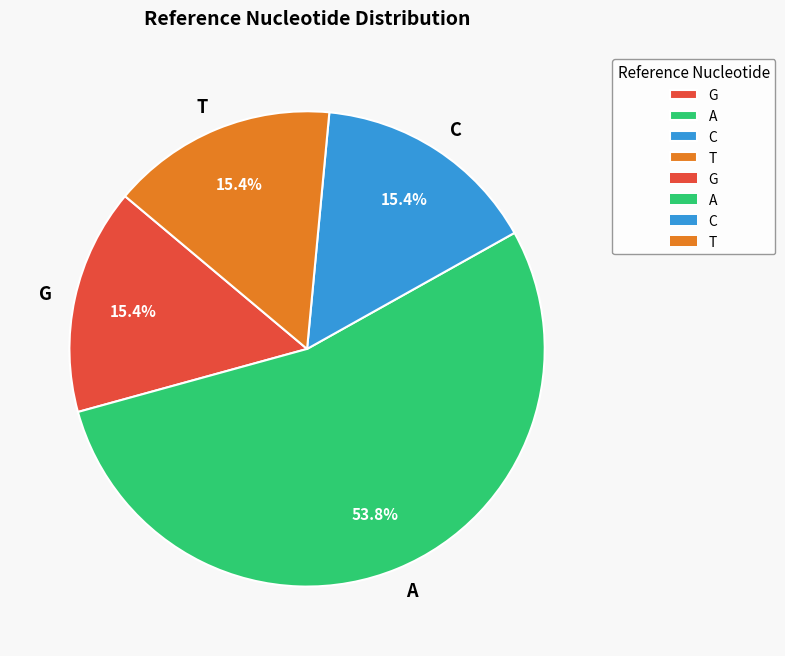

Count the number of slices in the pie.

4